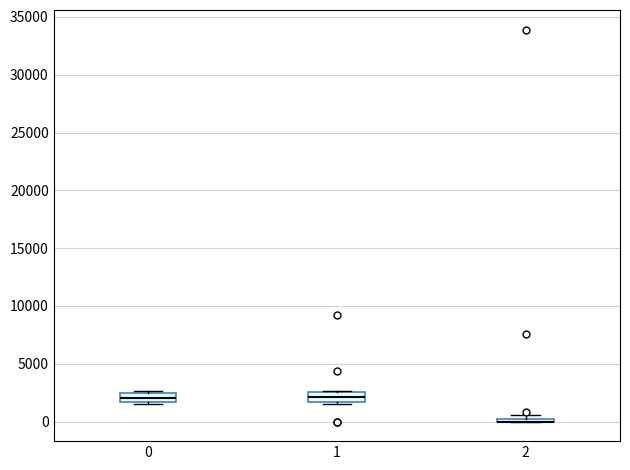

Where is the lower edge of the box at x = 0 on the y-axis? The values are not printed on the chart, so give them approximately, as read against the axis.

1500